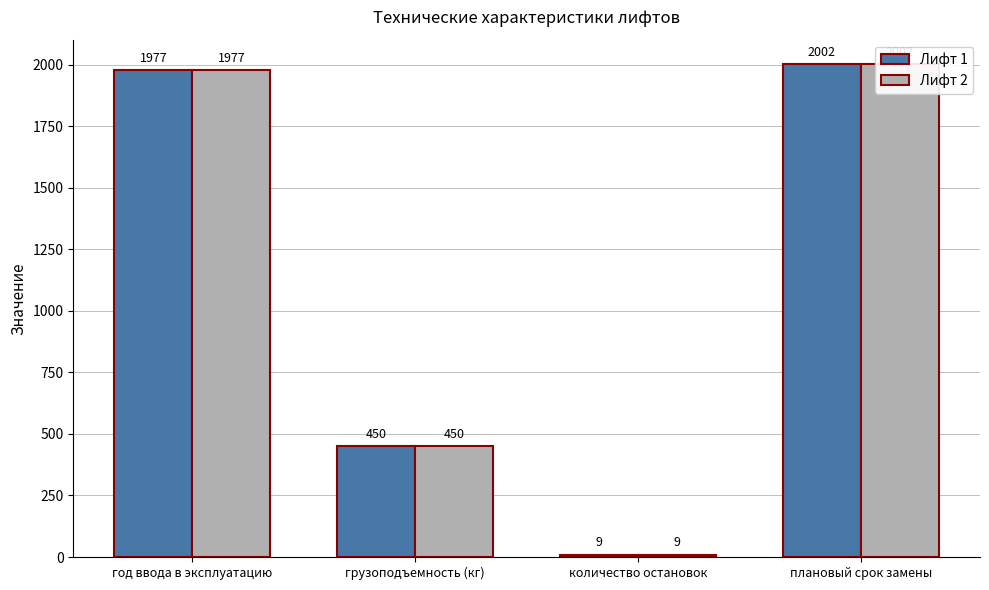

Reading left to right, transcribe all the data shown in this chart.

Лифт 1: 1977	450	9	2002
Лифт 2: 1977	450	9	2002